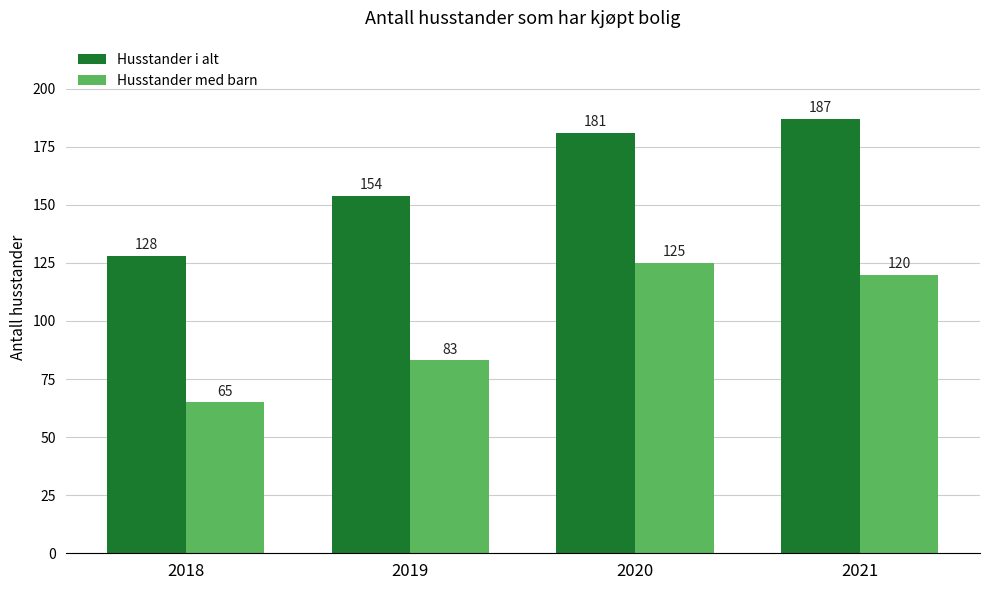

How many groups of bars are there?

4